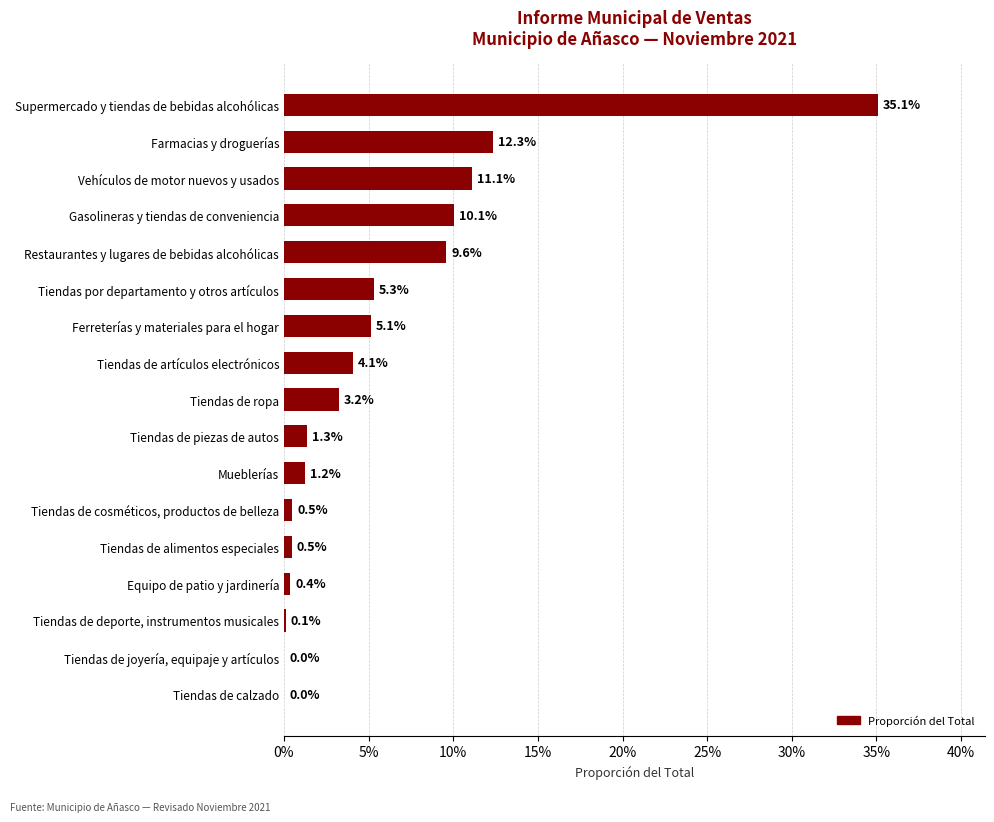

Are the bars horizontal?

Yes